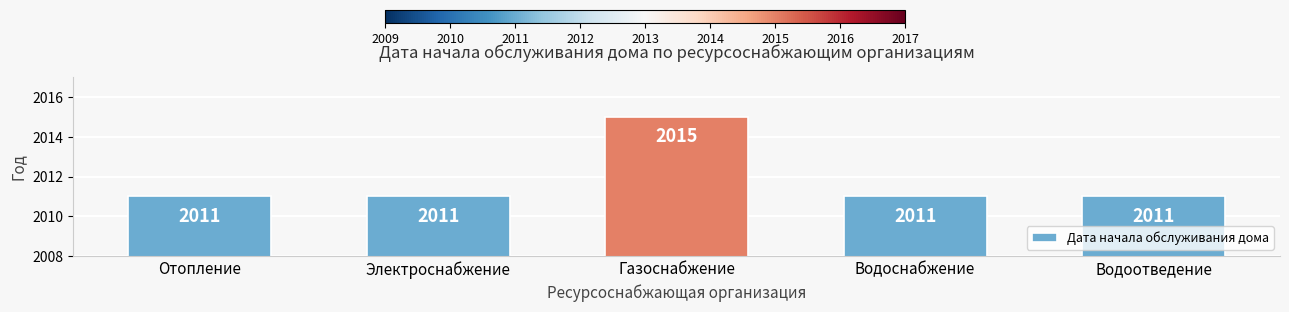

Reading left to right, extract all data points from this chart.

Отопление=2011	Электроснабжение=2011	Газоснабжение=2015	Водоснабжение=2011	Водоотведение=2011